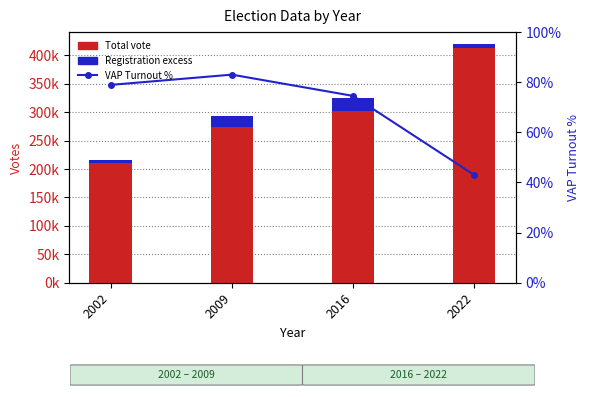

What is the average value of the Total vote series?

299794.5